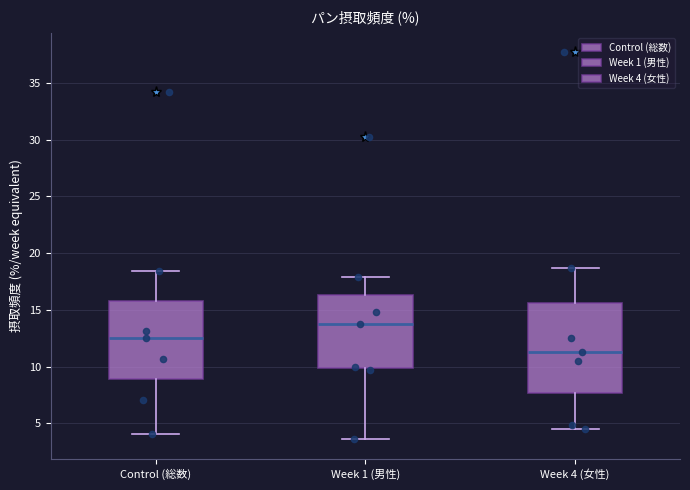

Which box's median line is the highest?

Week 1 (男性)